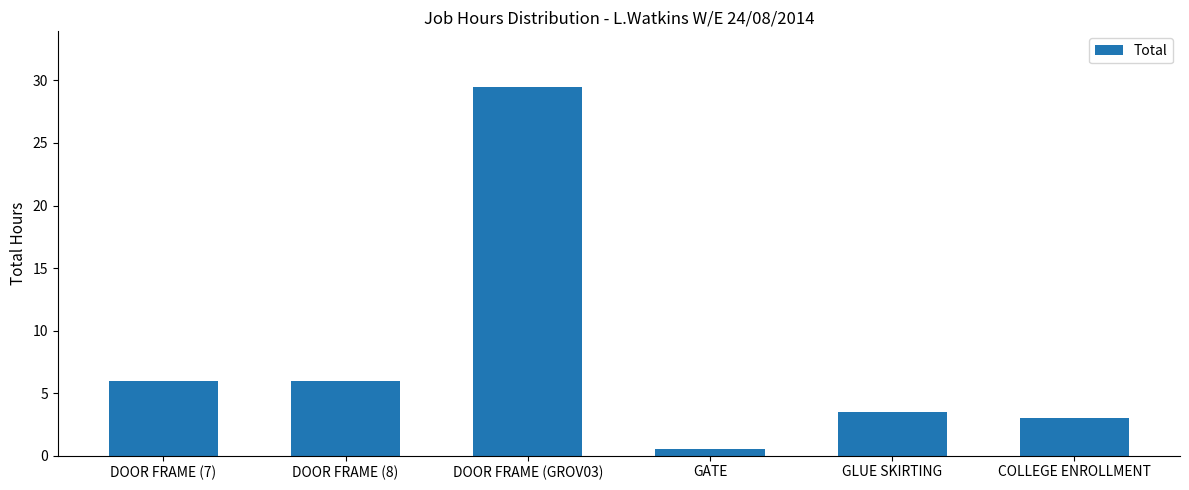

What is the label of the 4th bar from the left?

GATE